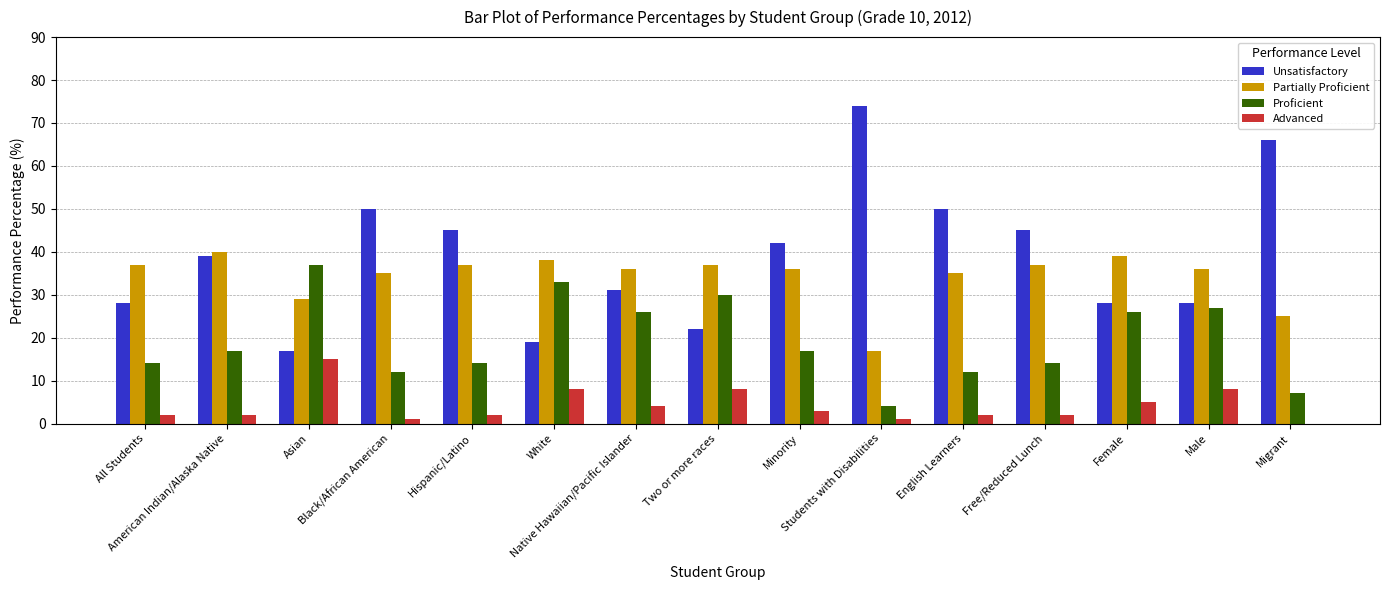

Reading right to left, what are all the values shown in this chart?

Unsatisfactory: 66	28	28	45	50	74	42	22	31	19	45	50	17	39	28
Partially Proficient: 25	36	39	37	35	17	36	37	36	38	37	35	29	40	37
Proficient: 7	27	26	14	12	4	17	30	26	33	14	12	37	17	14
Advanced: 0	8	5	2	2	1	3	8	4	8	2	1	15	2	2